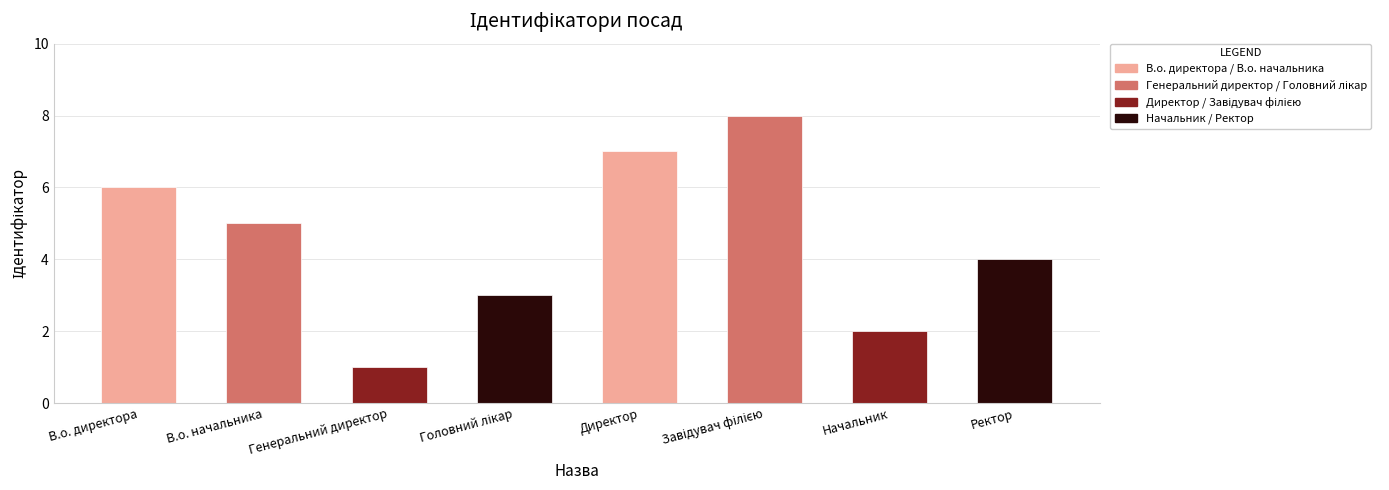

The chart shows a value of 3 at В.о. директора. True or false?

False